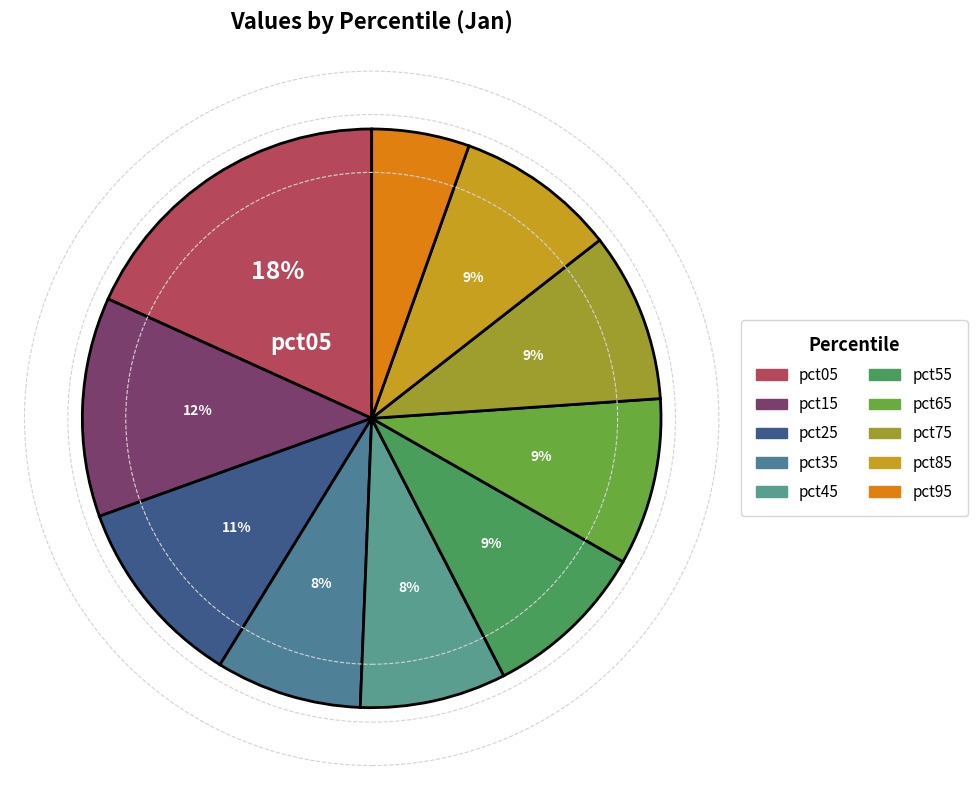

Is the sum of pct65 and pct15 greater than half?

No